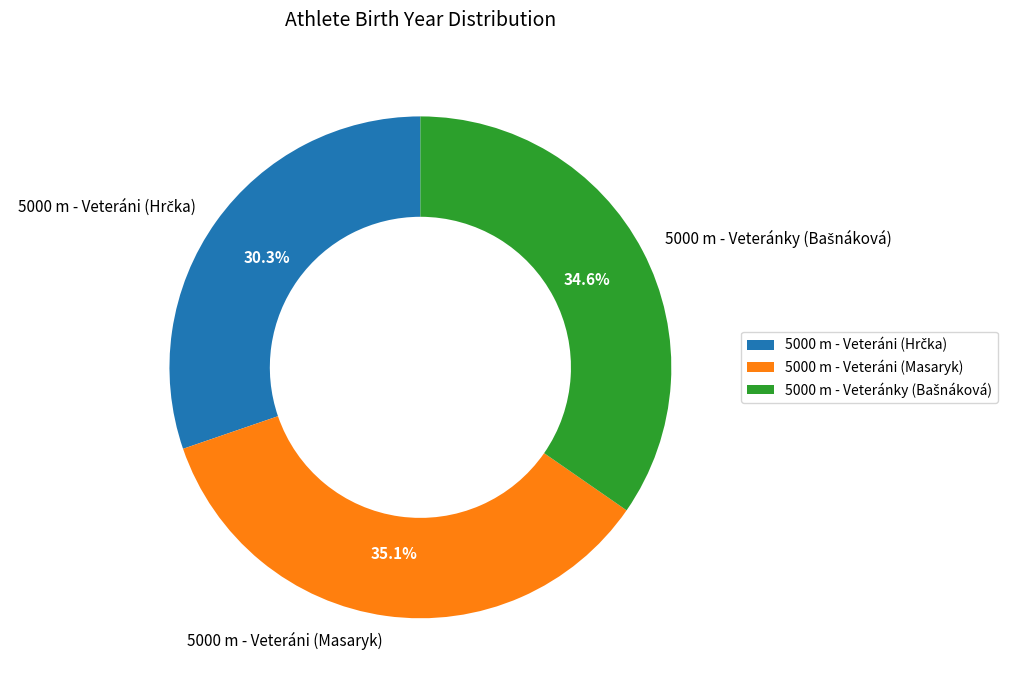

Does 5000 m - Veteráni (Masaryk) account for over 50% of the chart?

No